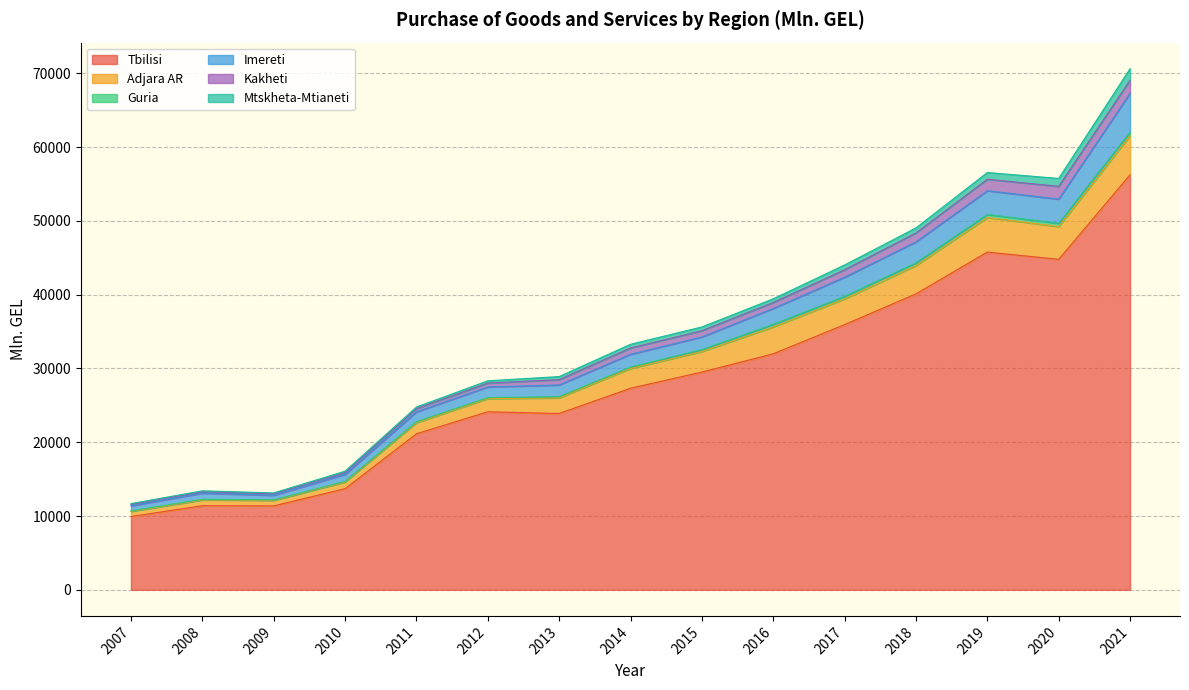

What is the total value across all series at 2014?

33271.5